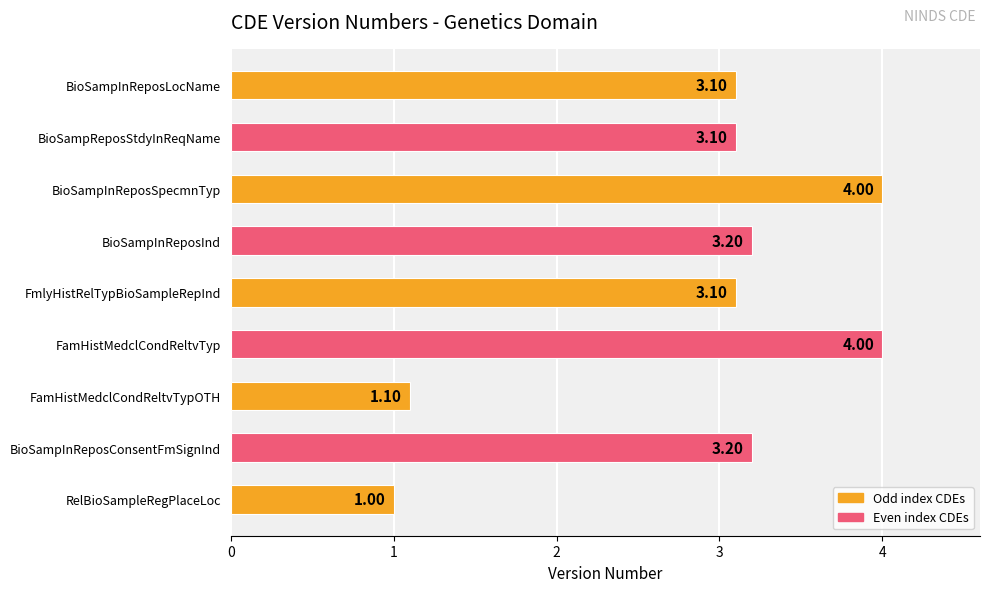

What is the change in value from FamHistMedclCondReltvTypOTH to FamHistMedclCondReltvTyp?

+2.9